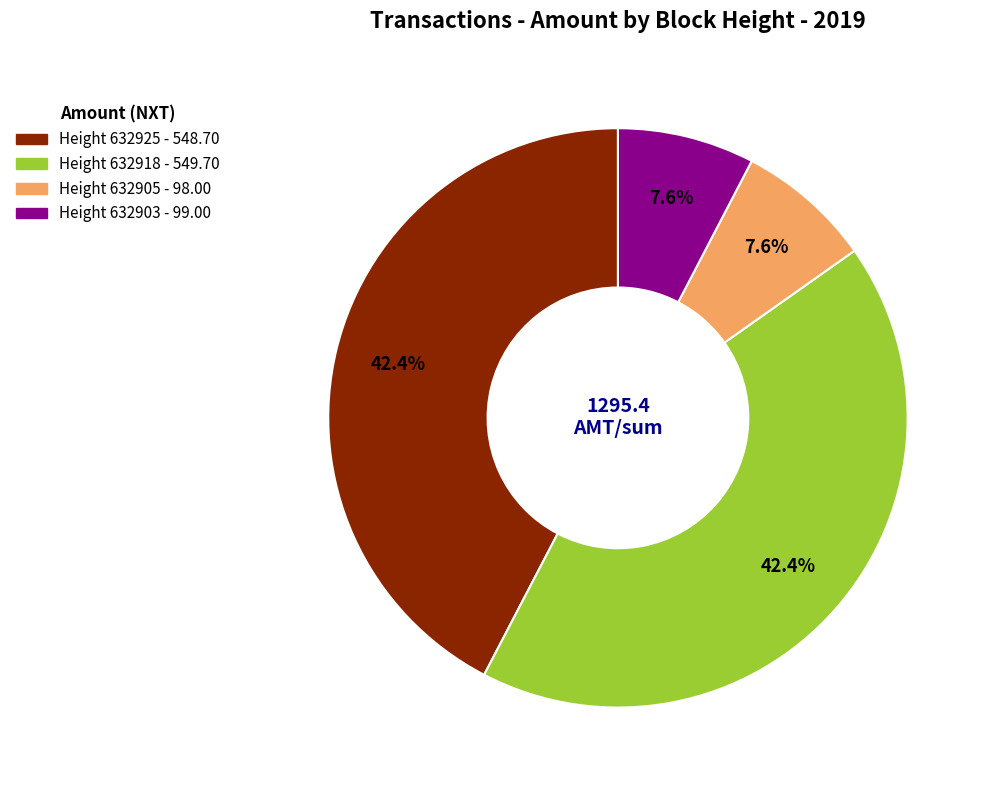

Is there any slice that represents more than half of the pie?

No